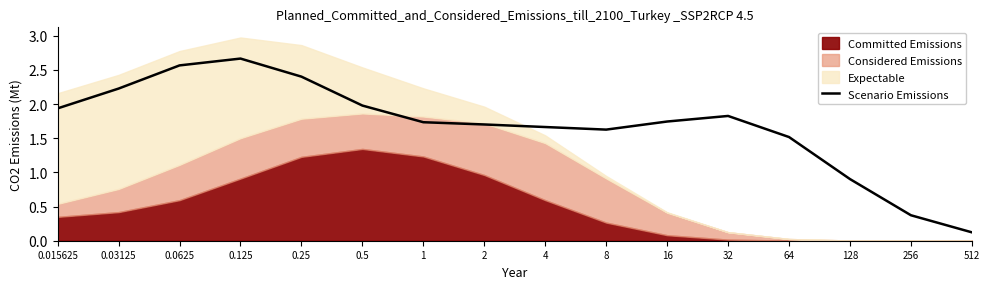

Where does the data first go above 1?

0.015625